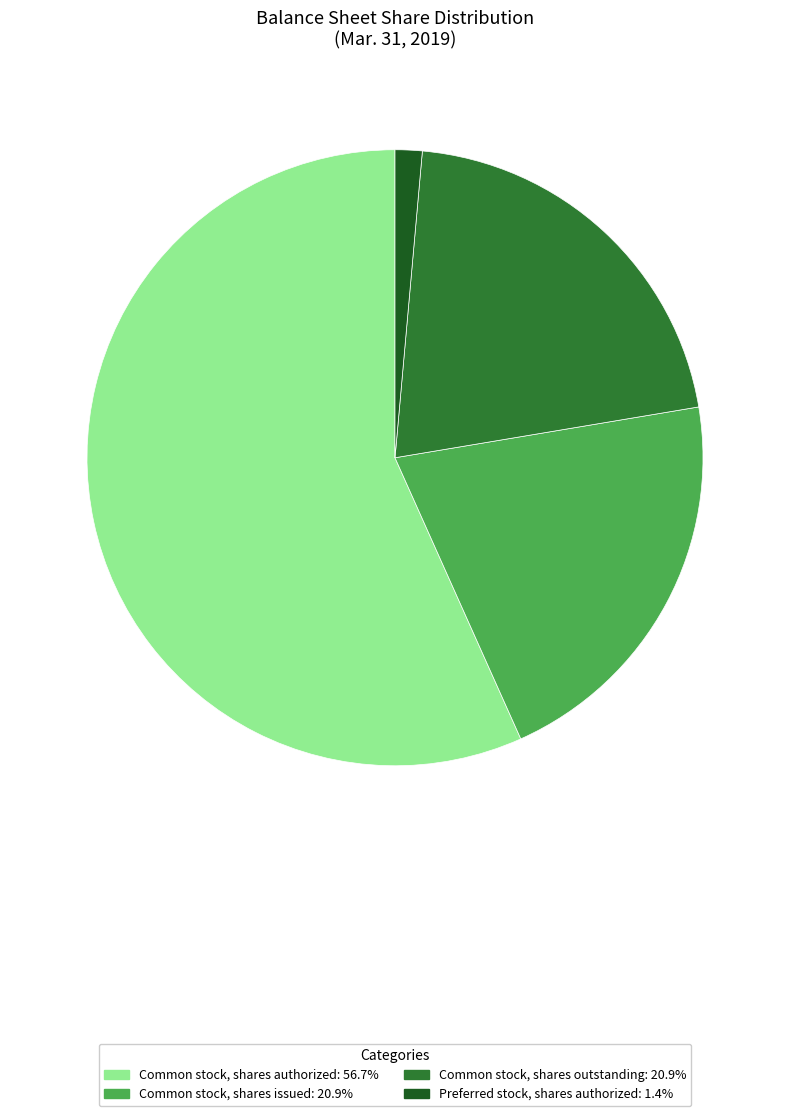

Which slice is the smallest?

Preferred stock, shares authorized